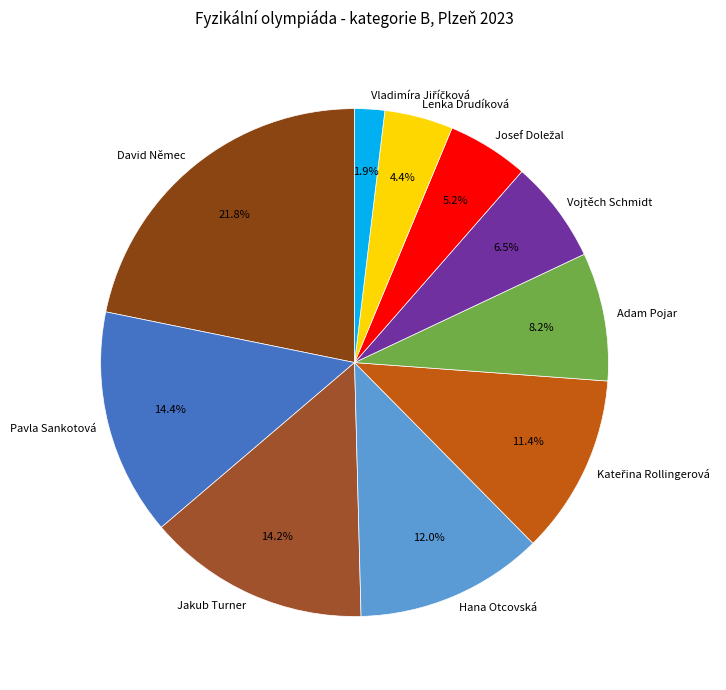

What is the ratio of the value at Pavla Sankotová to the value at David Němec?

0.7